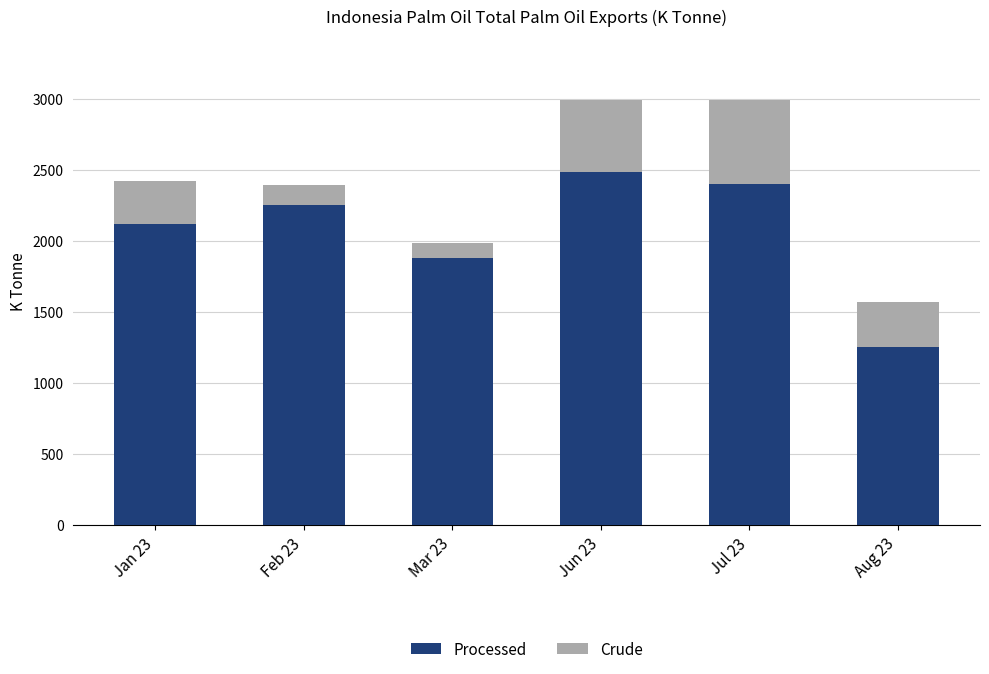

Are the bars horizontal?

No